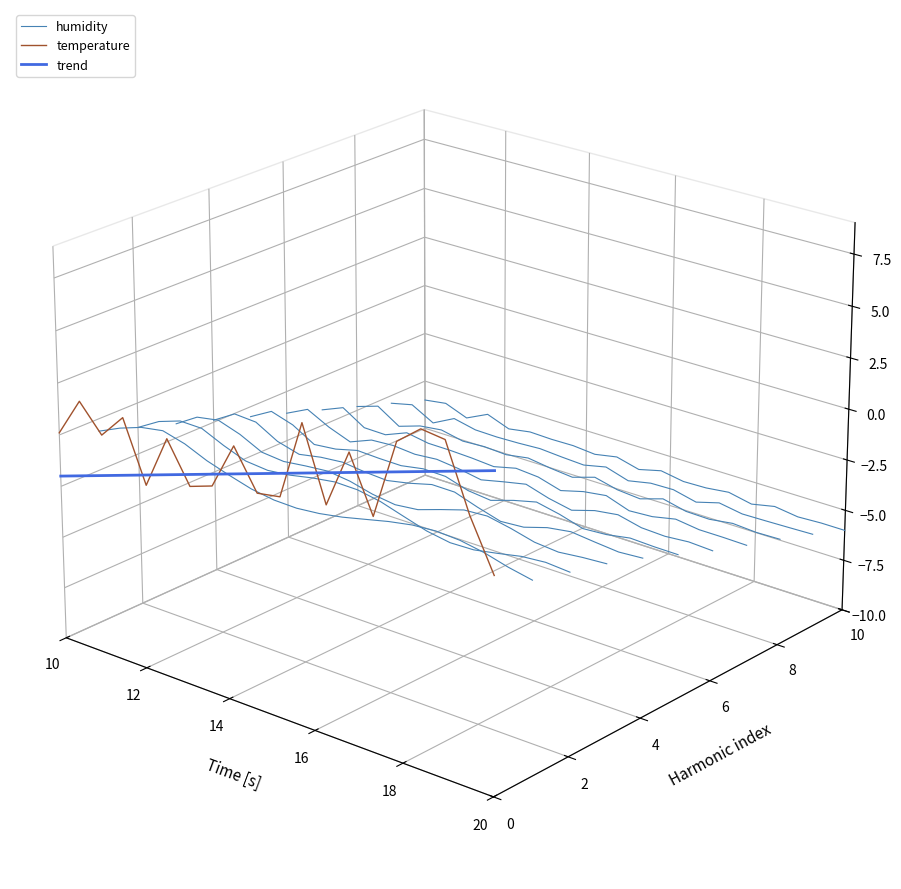

After their last crossing, which series has the higher values: trend or temperature?

trend